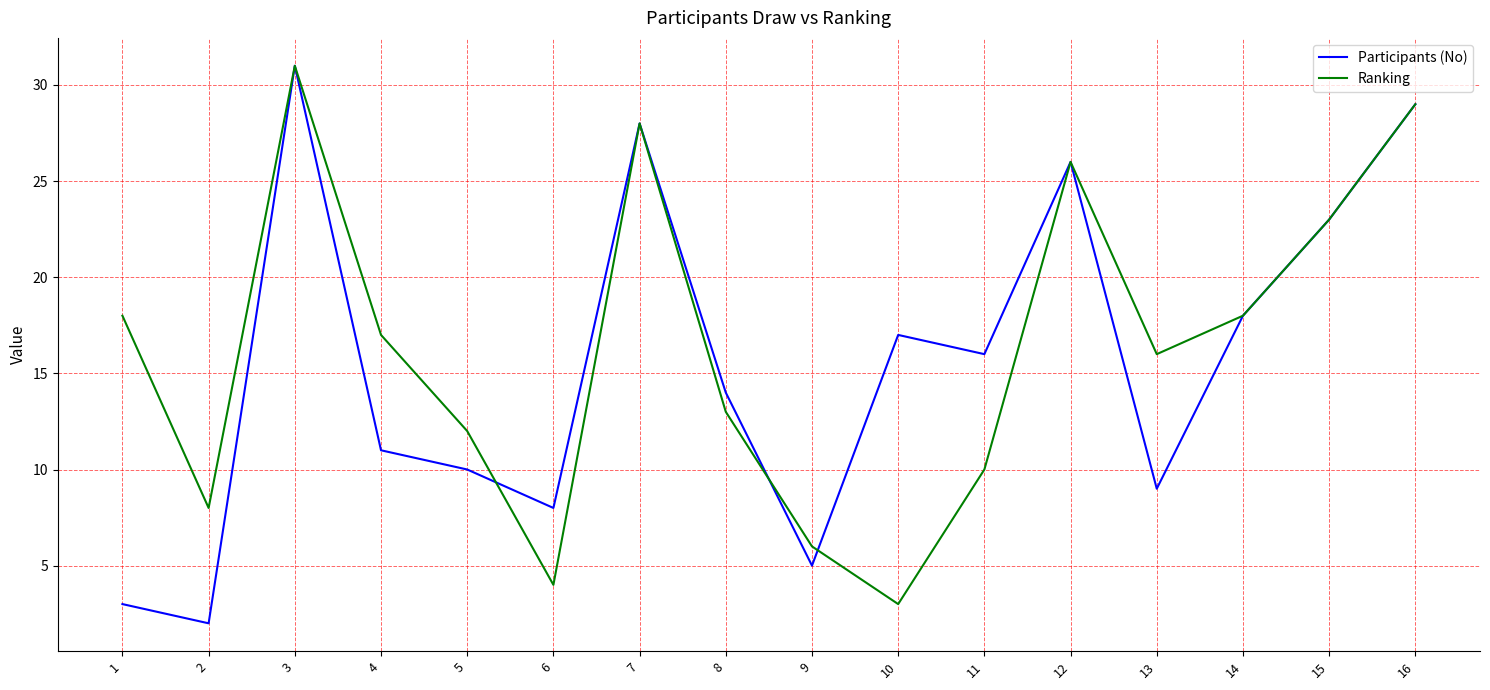

Does the chart display data point markers on the line(s)?

No